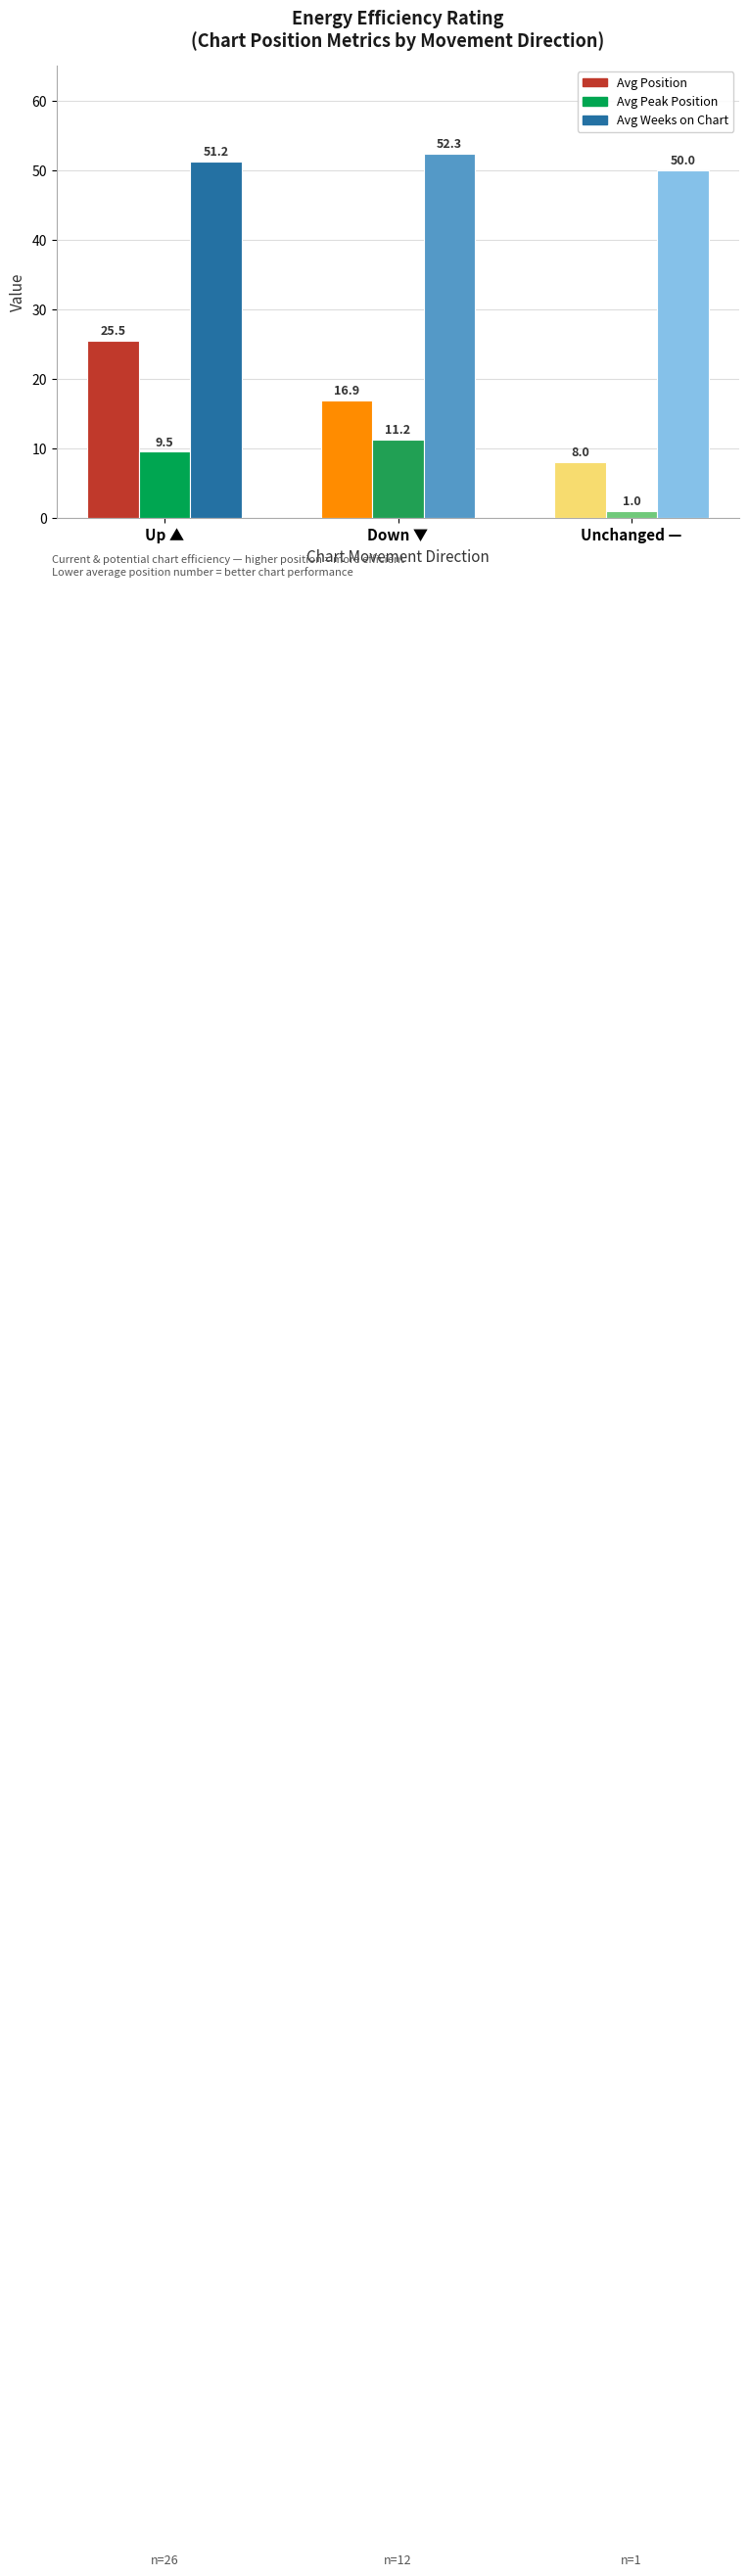

List the labels in order of Avg Weeks on Chart value, smallest first.

Unchanged —, Up ▲, Down ▼